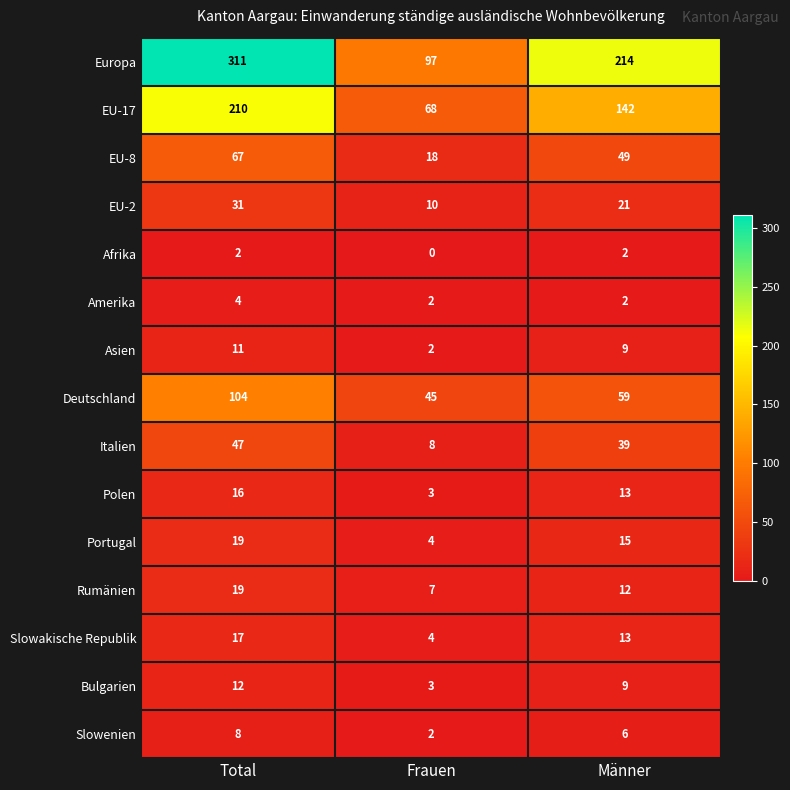

What is the maximum value for Amerika?

4